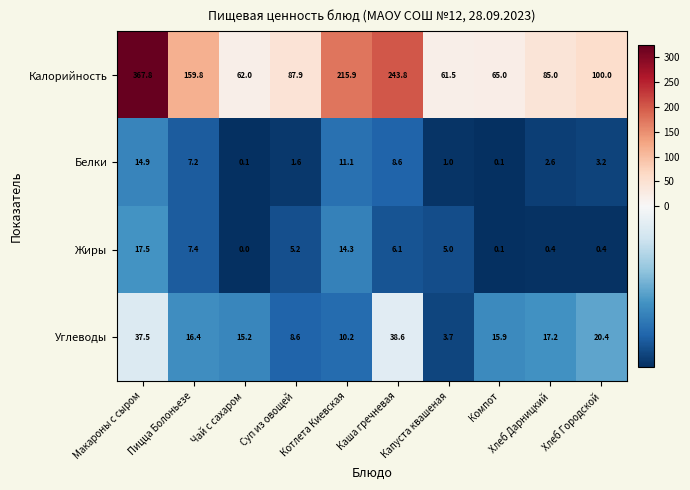

At which category does the chart reach its minimum across all series?

Чай с сахаром